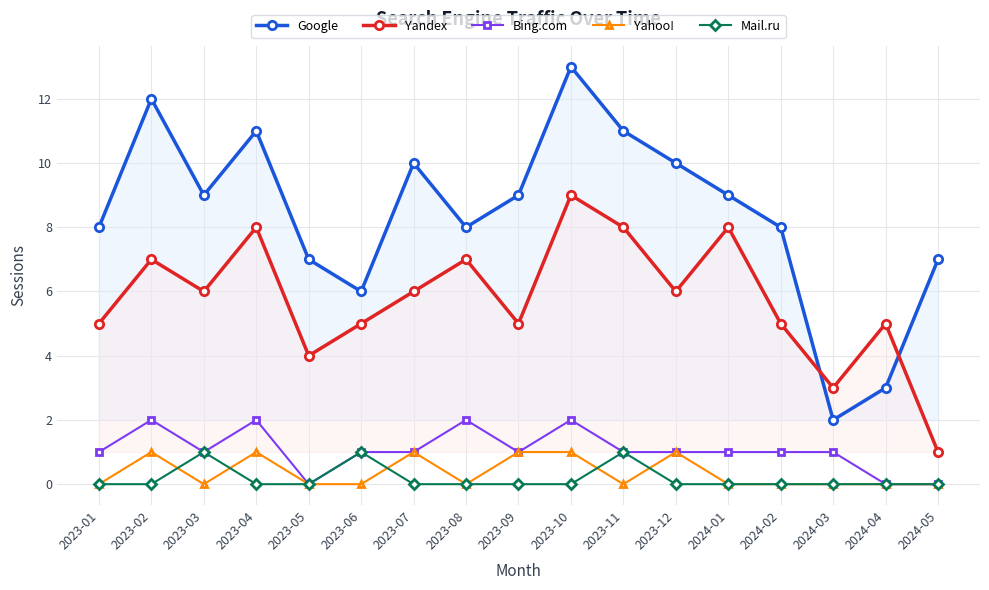

What is the sum of all Google values?

143